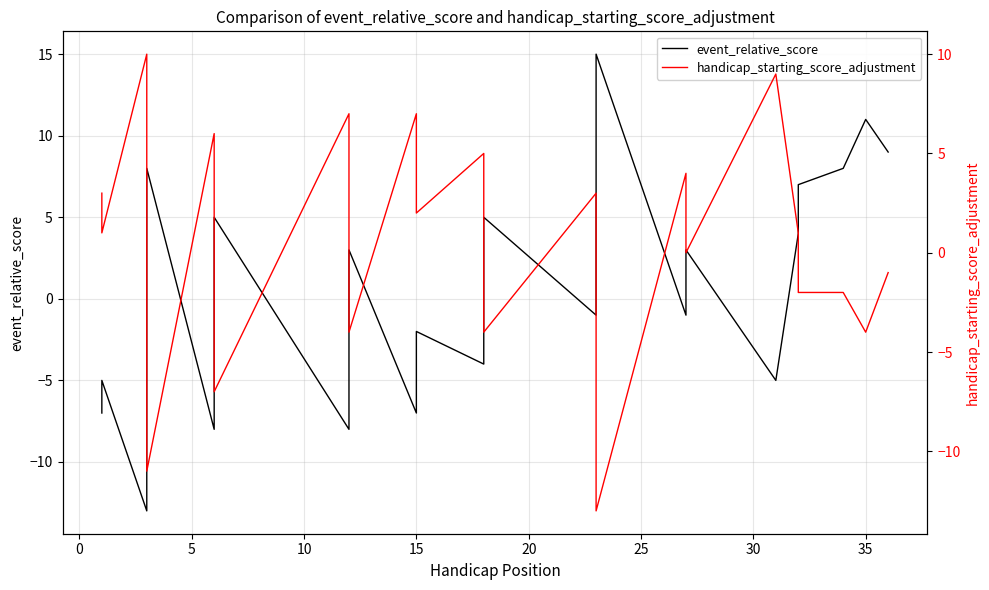

What is the smallest value displayed?

-13